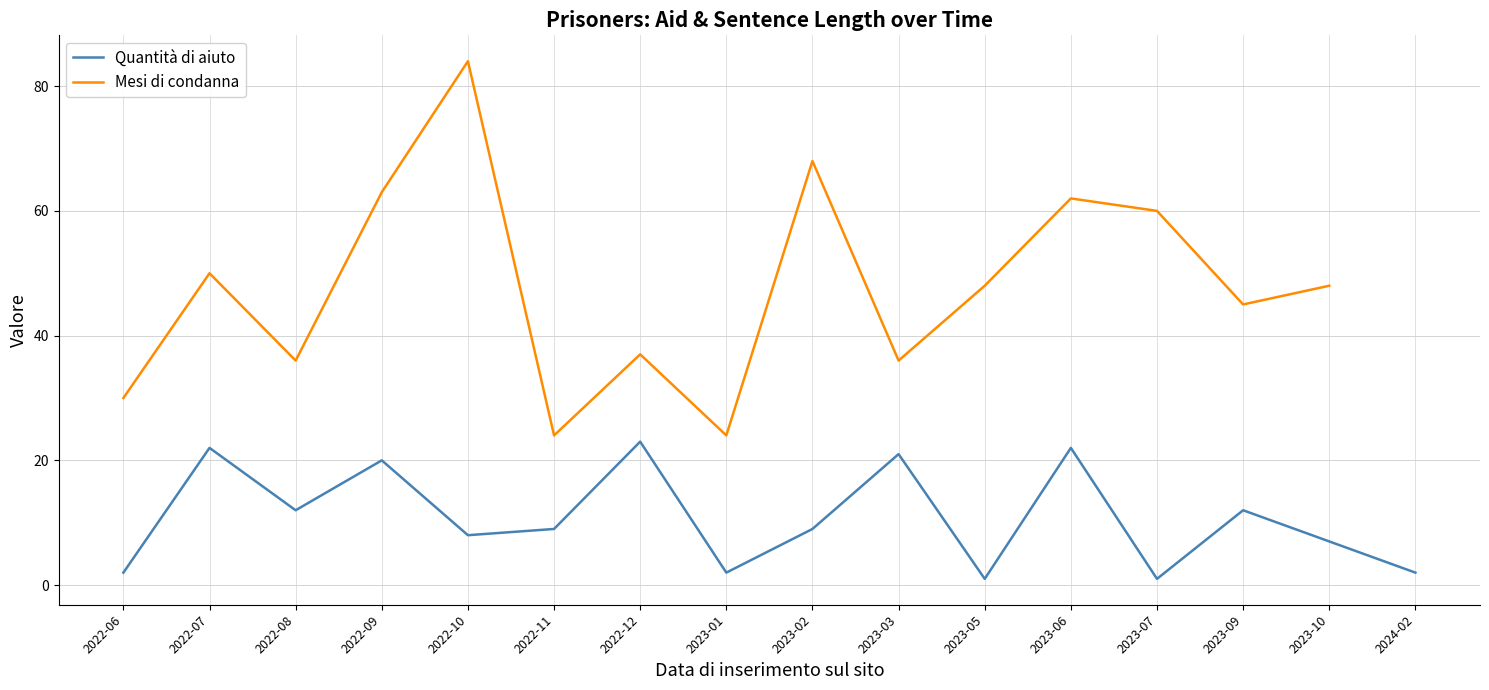

What is the value of the Quantità di aiuto point at the 2nd from the left?

22.0